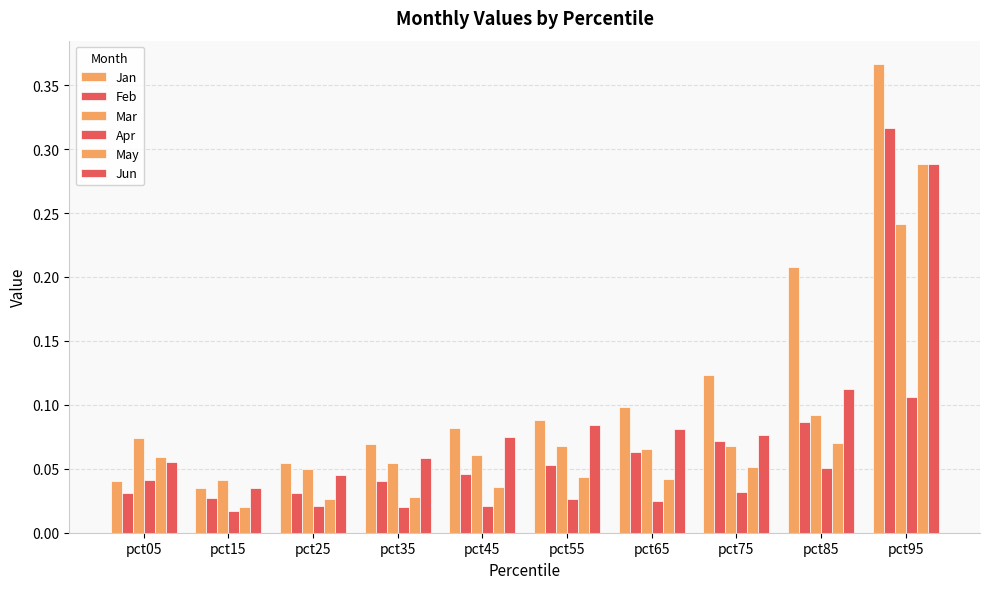

What is the sum of all Jun values?

0.9